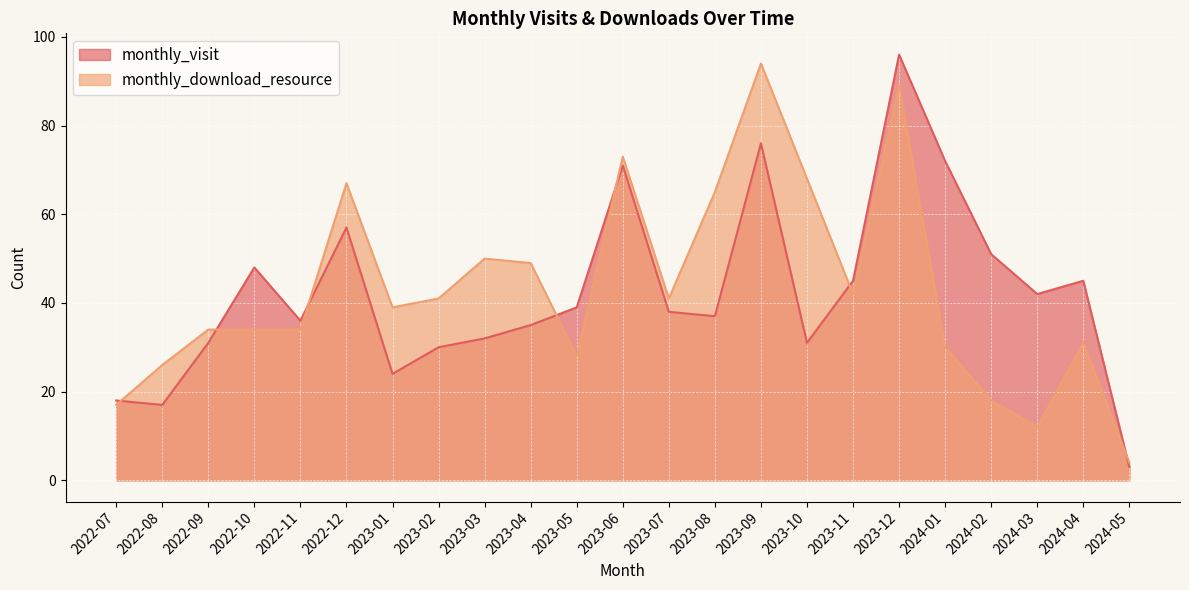

How many intersections are there between monthly_visit and monthly_download_resource?

7